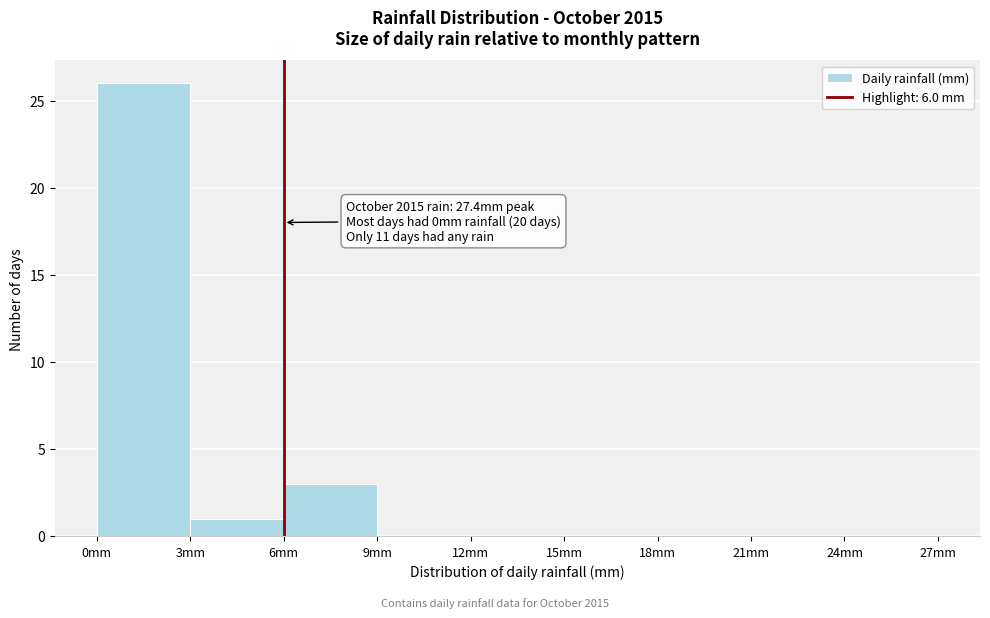

Which range on the x-axis has the tallest bar?

0 to 3